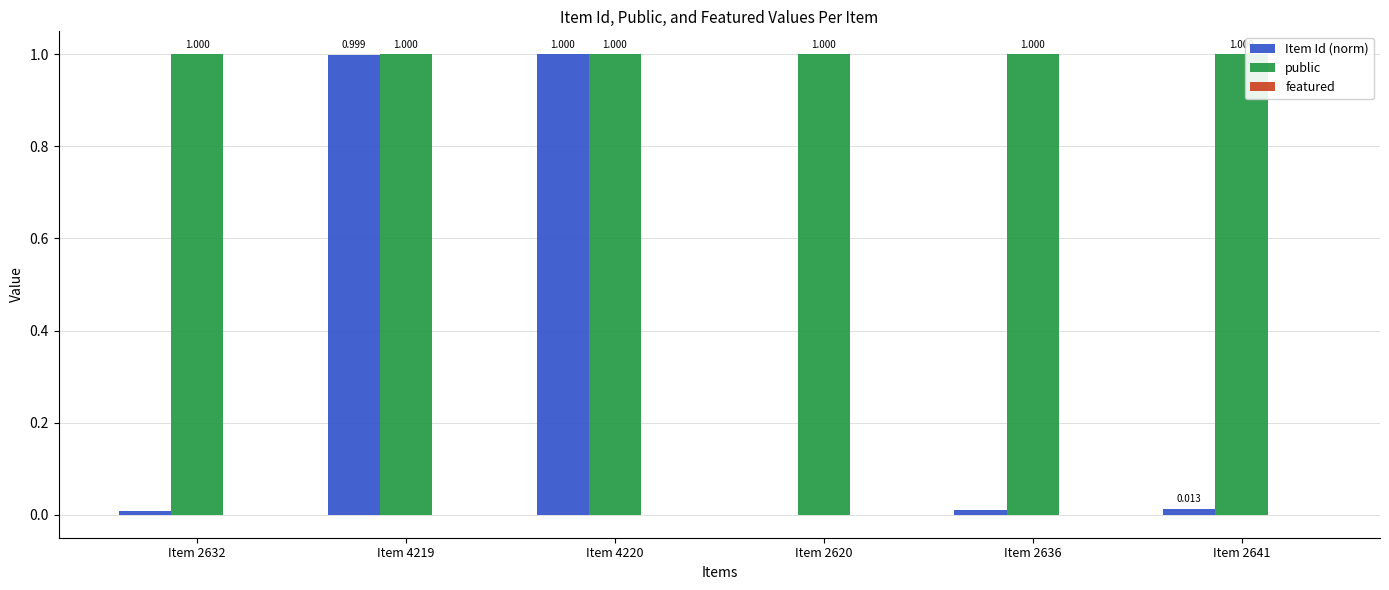

Are the bars grouped side by side (vs. stacked)?

Yes